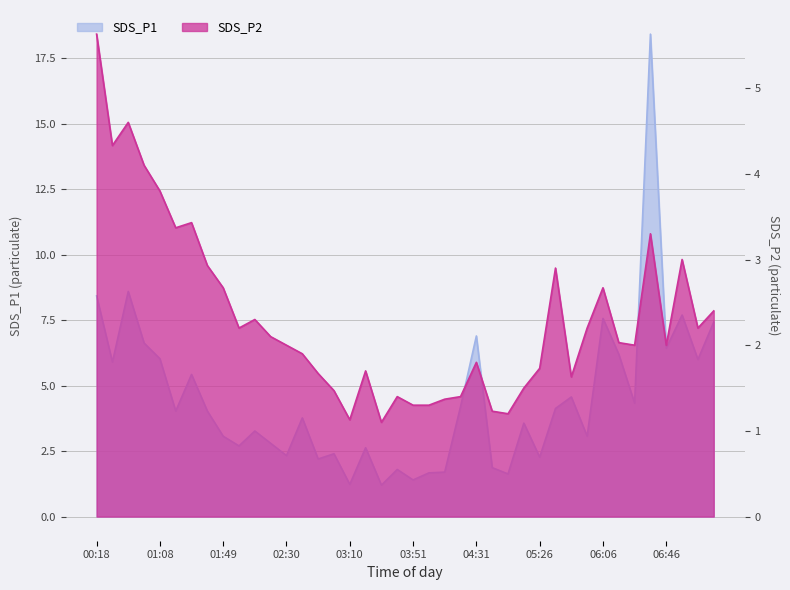

Reading left to right, what are all the values shown in this chart?

SDS_P1: 00:18=8.4	00:38=5.9	00:48=8.6	00:58=6.6	01:08=6.0	01:18=4.0	01:28=5.4	01:38=4.0	01:49=3.1	01:59=2.7	02:09=3.3	02:20=2.8	02:30=2.3	02:40=3.8	02:50=2.2	03:00=2.4	03:10=1.2	03:20=2.6	03:30=1.2	03:41=1.8	03:51=1.4	04:01=1.7	04:11=1.7	04:21=4.2	04:31=6.9	04:56=1.9	05:06=1.6	05:16=3.6	05:26=2.3	05:36=4.1	05:46=4.6	05:56=3.1	06:06=7.6	06:16=6.2	06:26=4.3	06:36=18.4	06:46=6.4	06:56=7.7	07:06=6.0	07:16=7.4
SDS_P2: 00:18=5.6	00:38=4.3	00:48=4.6	00:58=4.1	01:08=3.8	01:18=3.4	01:28=3.4	01:38=2.9	01:49=2.7	01:59=2.2	02:09=2.3	02:20=2.1	02:30=2.0	02:40=1.9	02:50=1.7	03:00=1.5	03:10=1.1	03:20=1.7	03:30=1.1	03:41=1.4	03:51=1.3	04:01=1.3	04:11=1.4	04:21=1.4	04:31=1.8	04:56=1.2	05:06=1.2	05:16=1.5	05:26=1.7	05:36=2.9	05:46=1.6	05:56=2.2	06:06=2.7	06:16=2.0	06:26=2.0	06:36=3.3	06:46=2.0	06:56=3.0	07:06=2.2	07:16=2.4